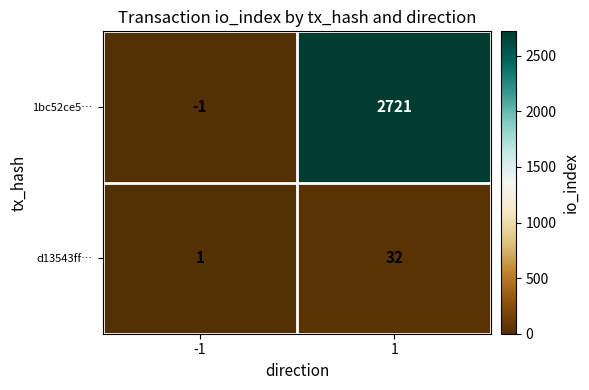

How many categories are shown in the chart?

2